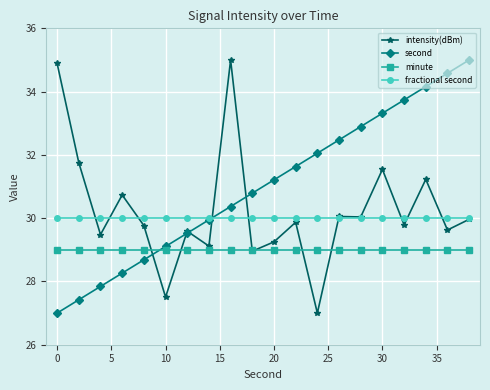

Does the chart have visible grid lines?

Yes